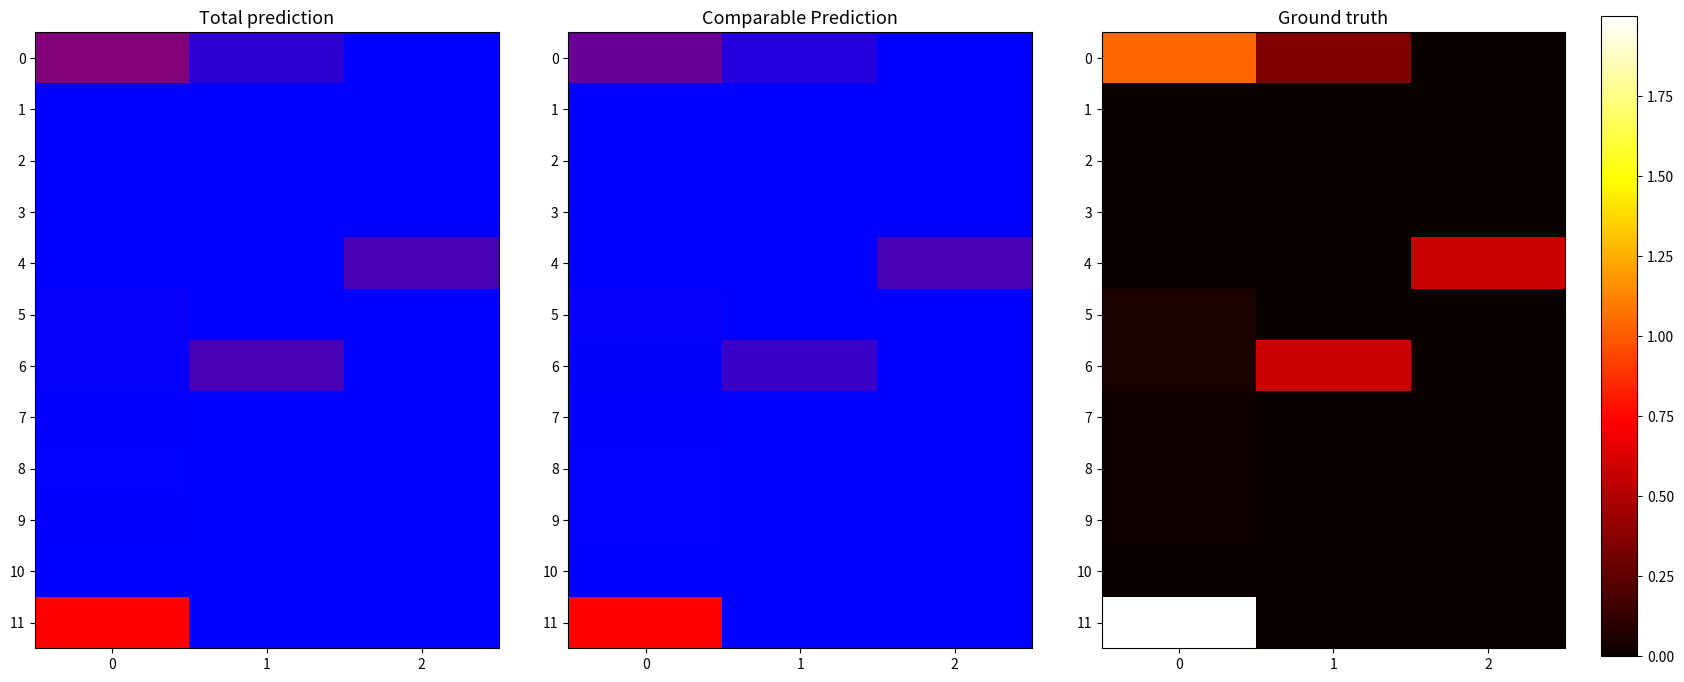

What is the difference between the maximum and minimum values in the 11 series?

2.0